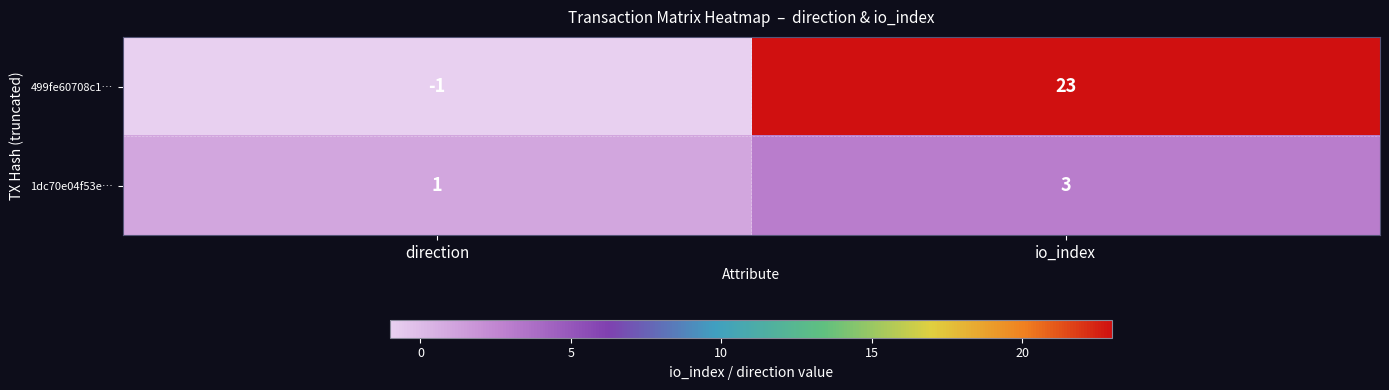

What is the spread (max minus min) of values at direction?

2